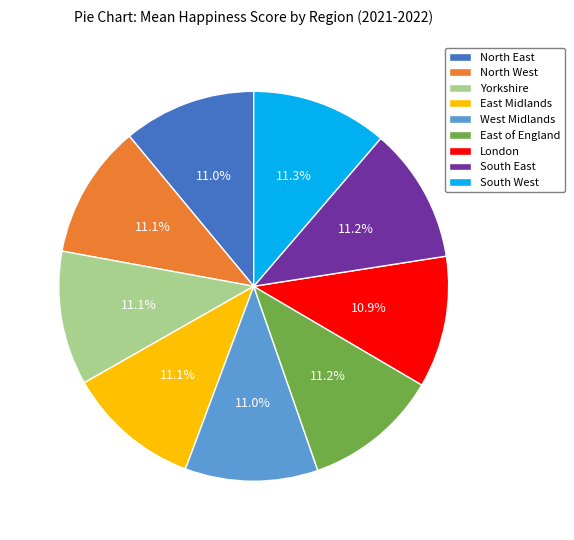

How much of the chart is everything except South West?

88.7%